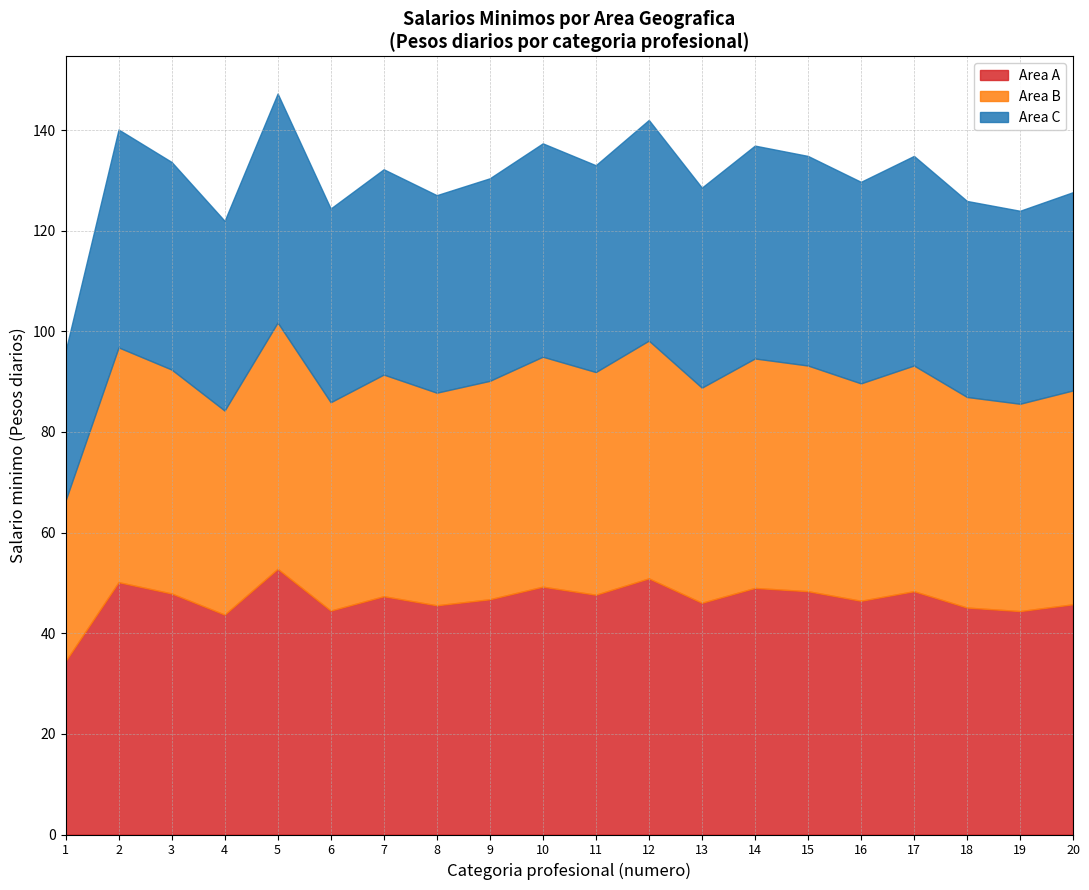

How many values in the Area C series are below 40?

8